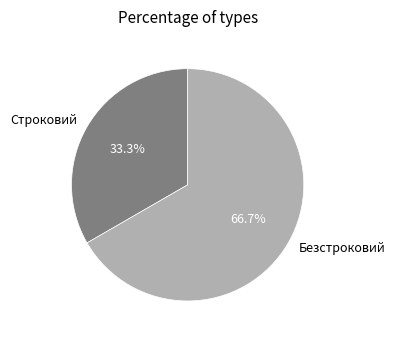

Rank the categories by value from lowest to highest.

Строковий, Безстроковий